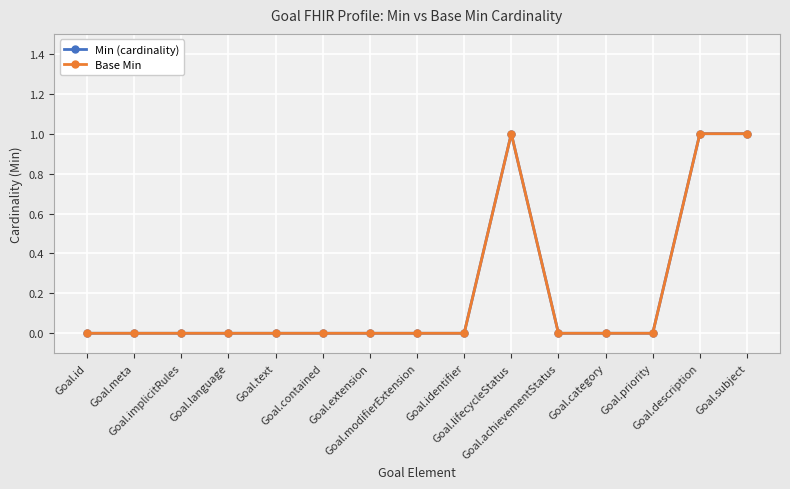

Which series has the widest spread of values?

Min (cardinality)